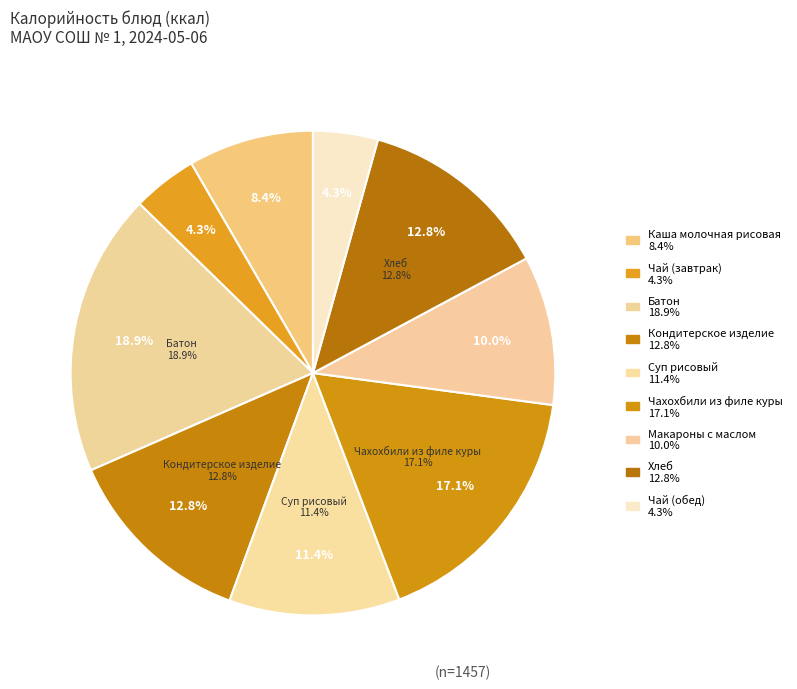

Does Кондитерское изделие represent more than half of the total?

No